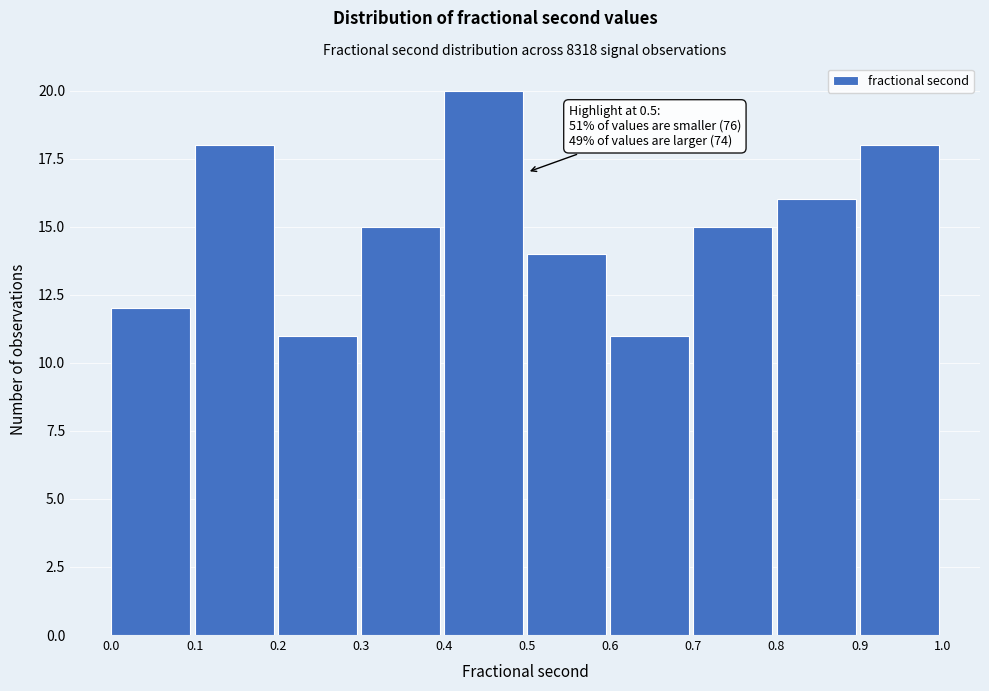

Which range on the x-axis has the tallest bar?

0.4 to 0.5